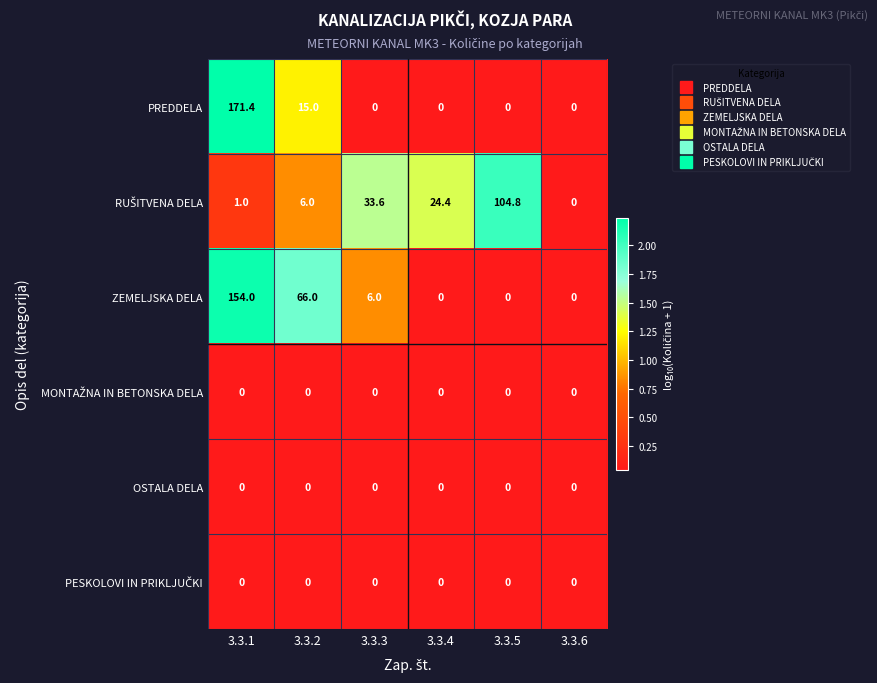

What is the difference between the maximum and minimum values in the ZEMELJSKA DELA series?

154.0